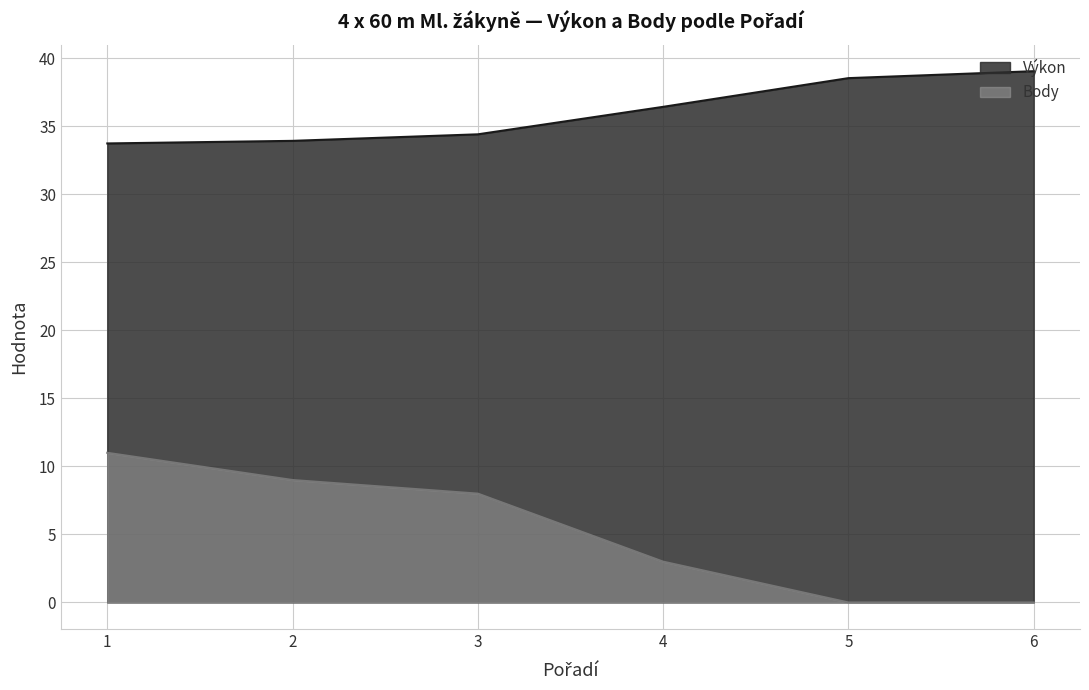

Between 3 and 4, which series saw the biggest shift?

Body